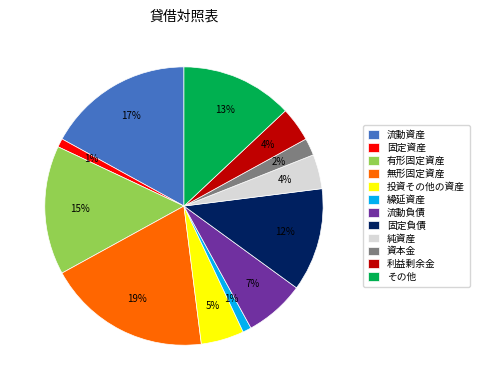

Is the sum of 流動資産 and その他 greater than half?

No